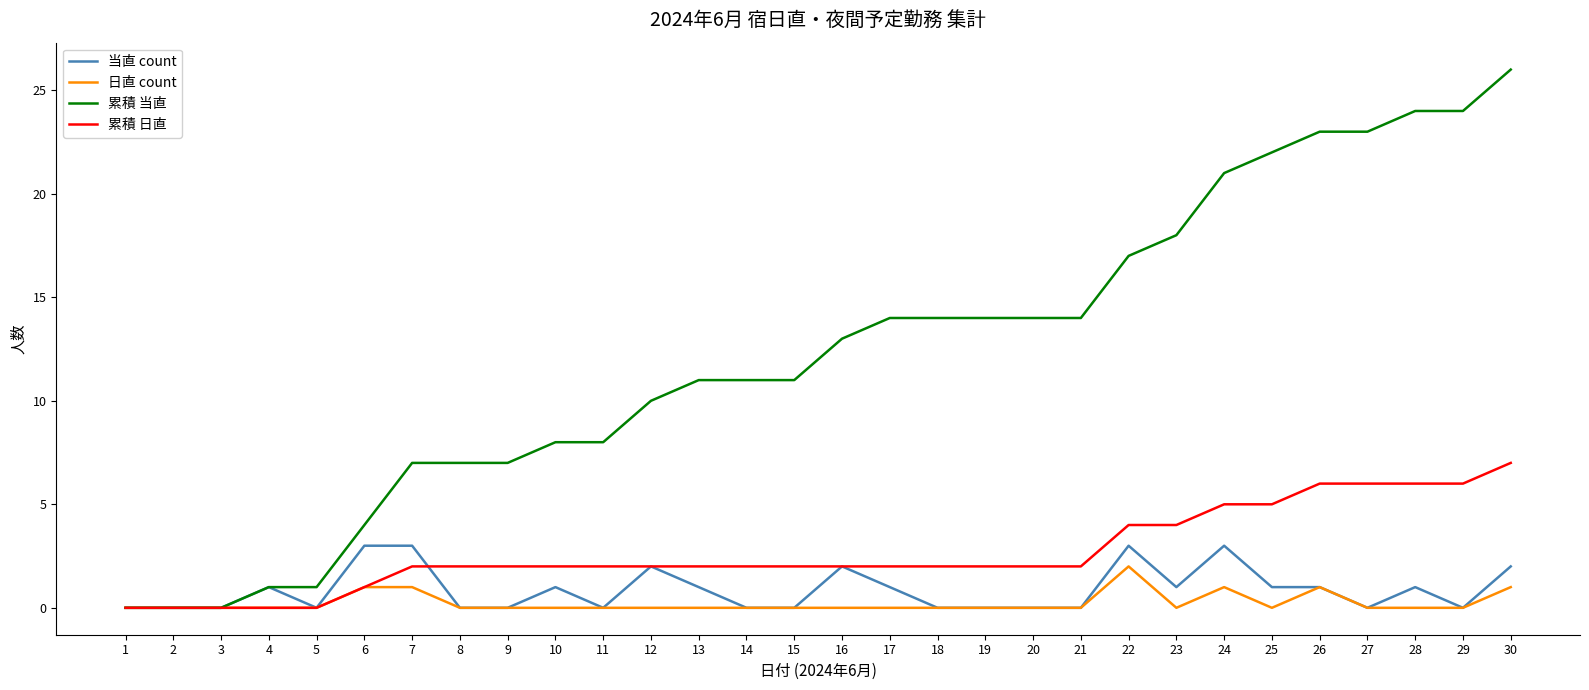

Count the number of categories in the chart.

30